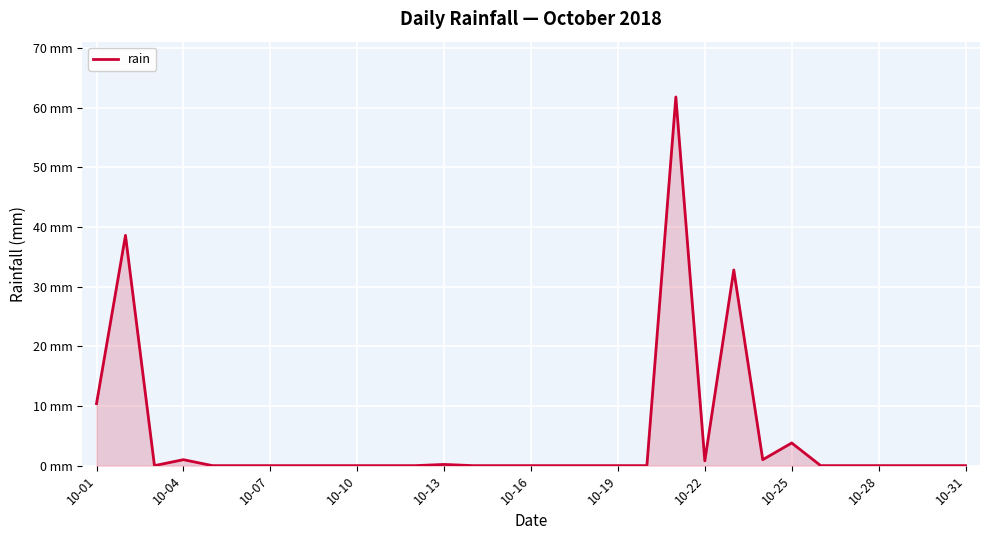

Is this an area chart (filled region under the line)?

Yes